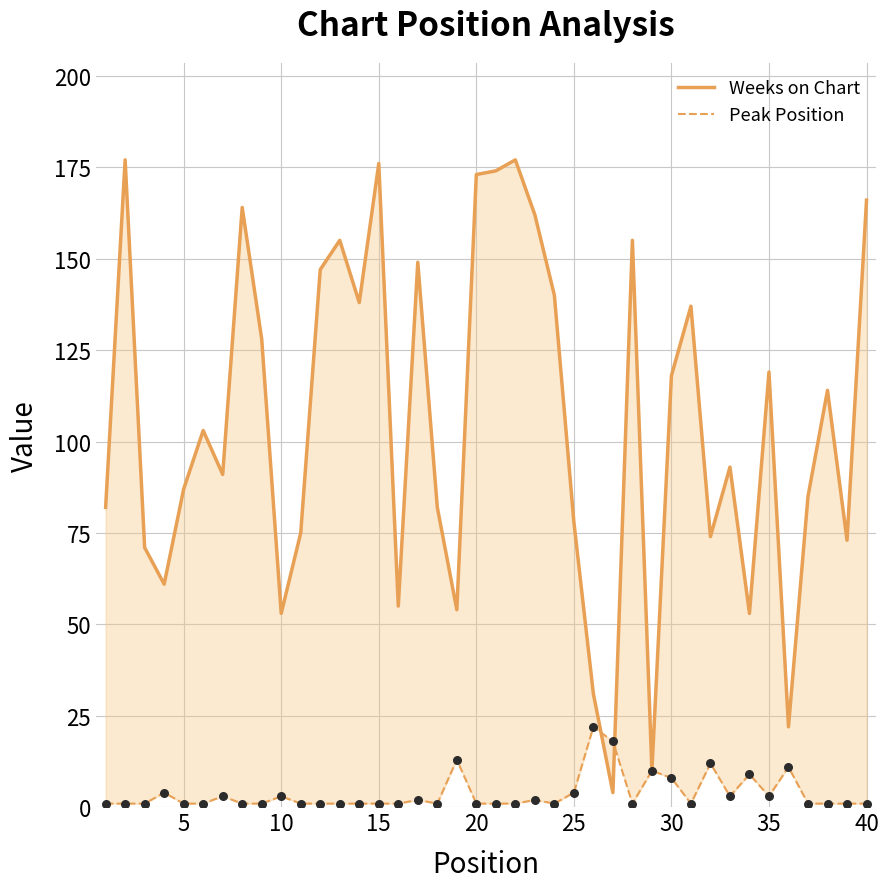

Which series has the widest spread of Y values?

Weeks on Chart